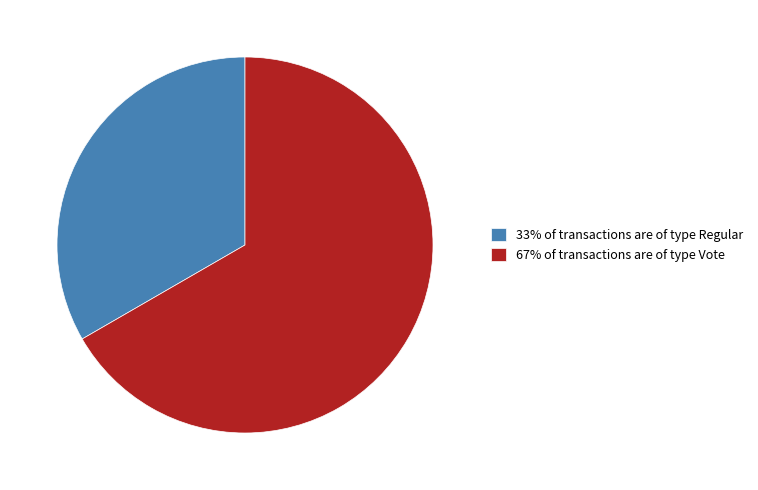

Rank the categories by value from highest to lowest.

67% of transactions are of type Vote, 33% of transactions are of type Regular